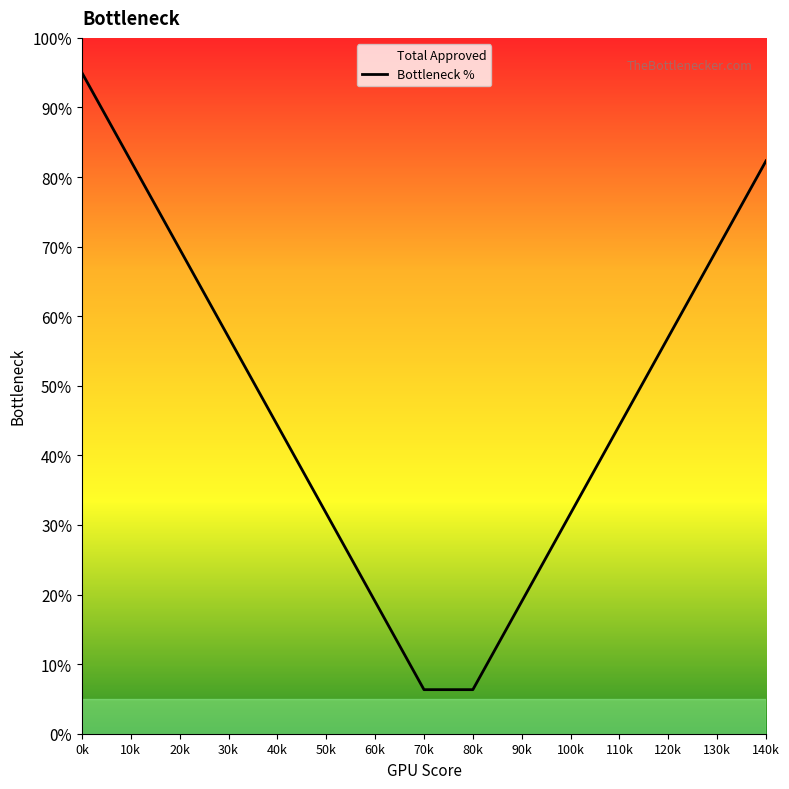

What is the minimum value shown in the chart?

0.1